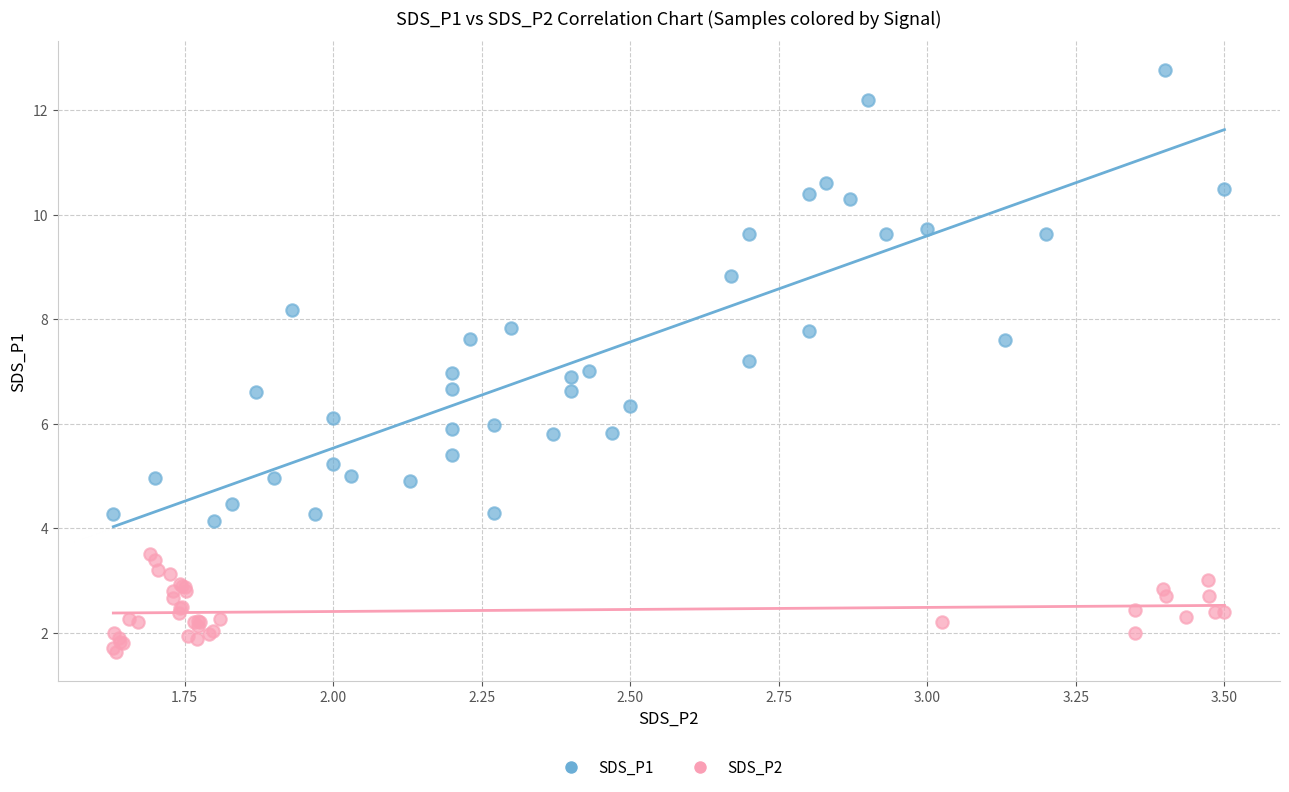

Which series reaches the minimum Y coordinate?

SDS_P2